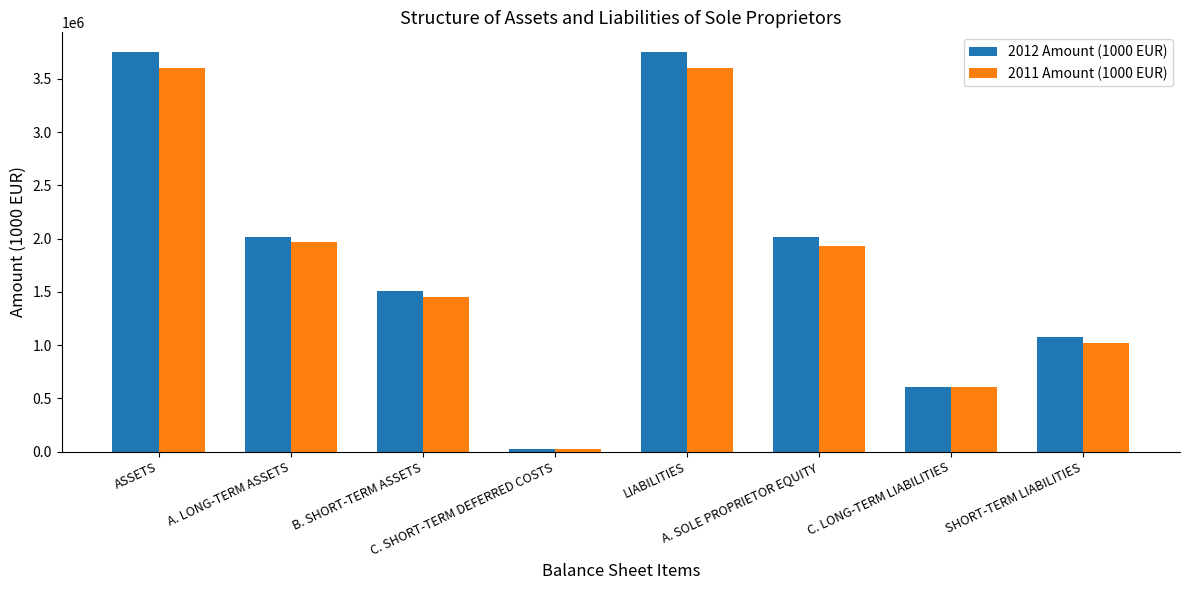

Which series has the widest spread of values?

2012 Amount (1000 EUR)